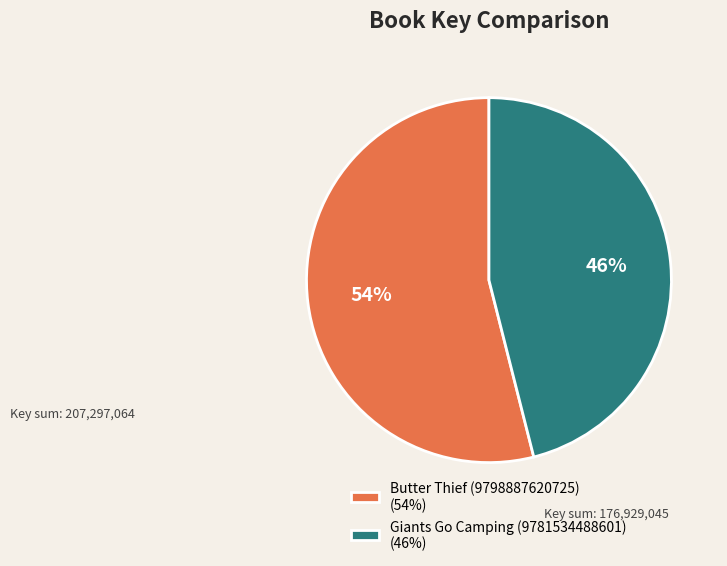

To the nearest percent, what is the average slice percentage?

50%